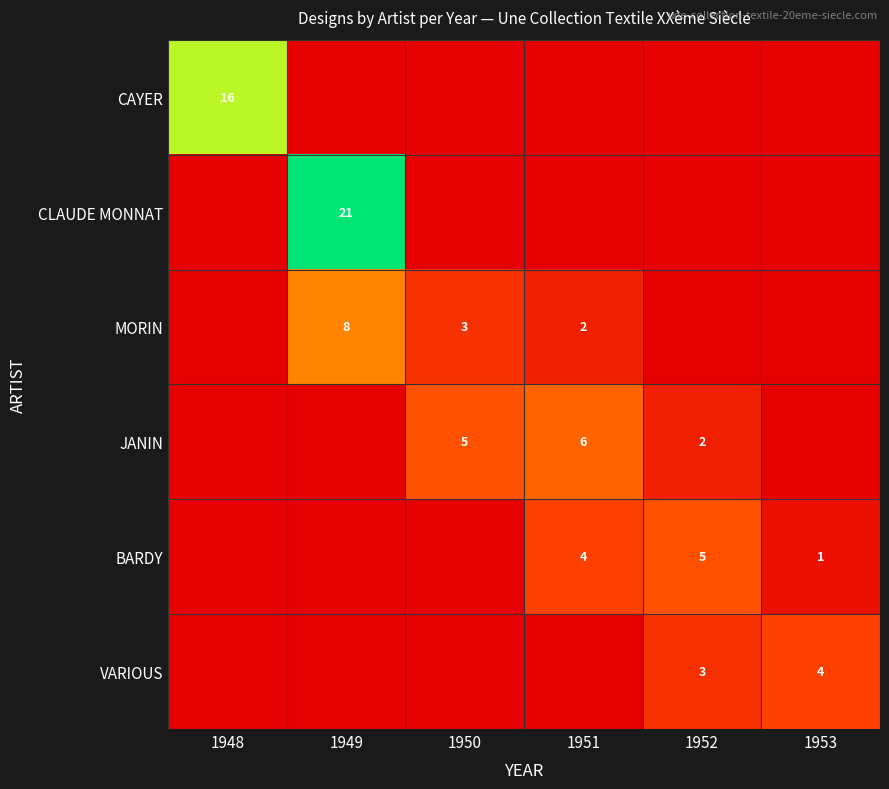

What is the difference between the highest and lowest values at 1950?

5